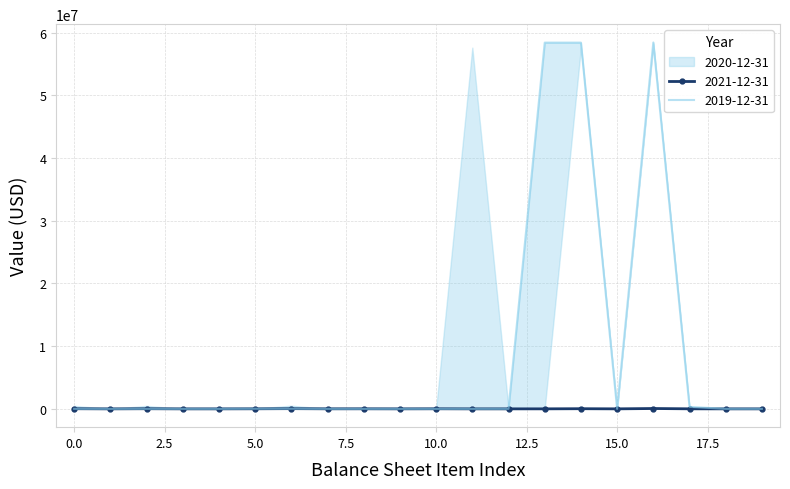

What is the maximum value for 2020-12-31?

58413629